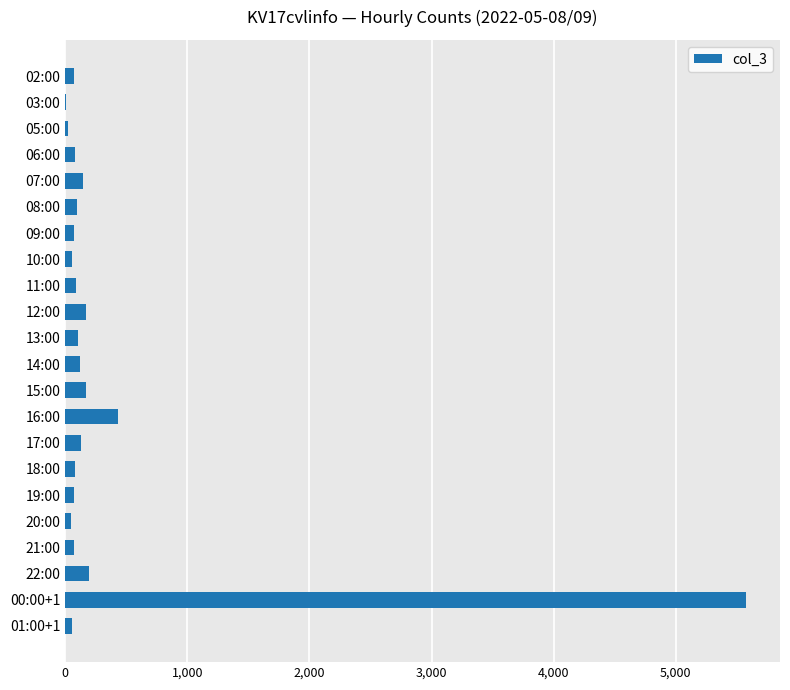

What is the sum of all values?

7857